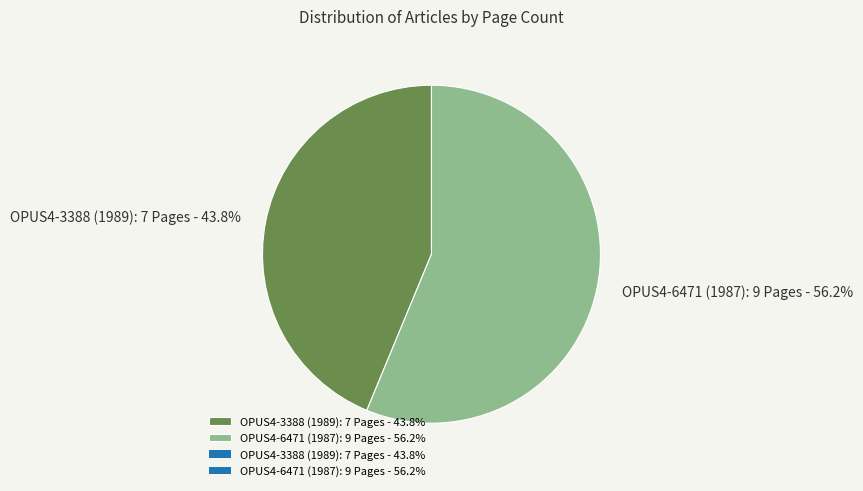

Is it true that OPUS4-3388 (1989) is 44% of the pie?

True